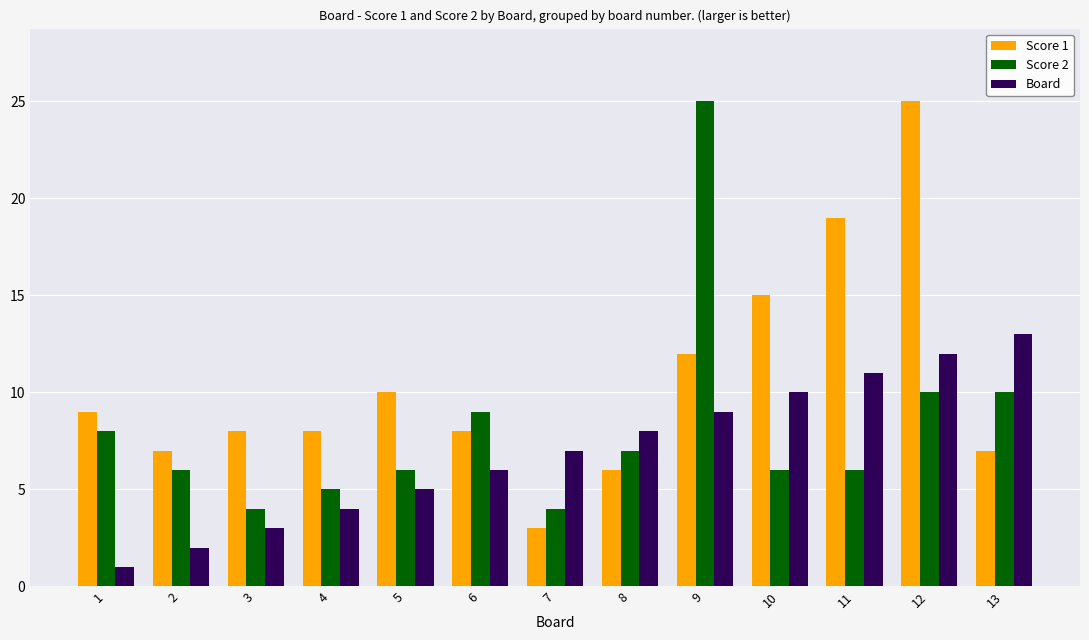

What are all the series names shown in the legend?

Score 1, Score 2, Board